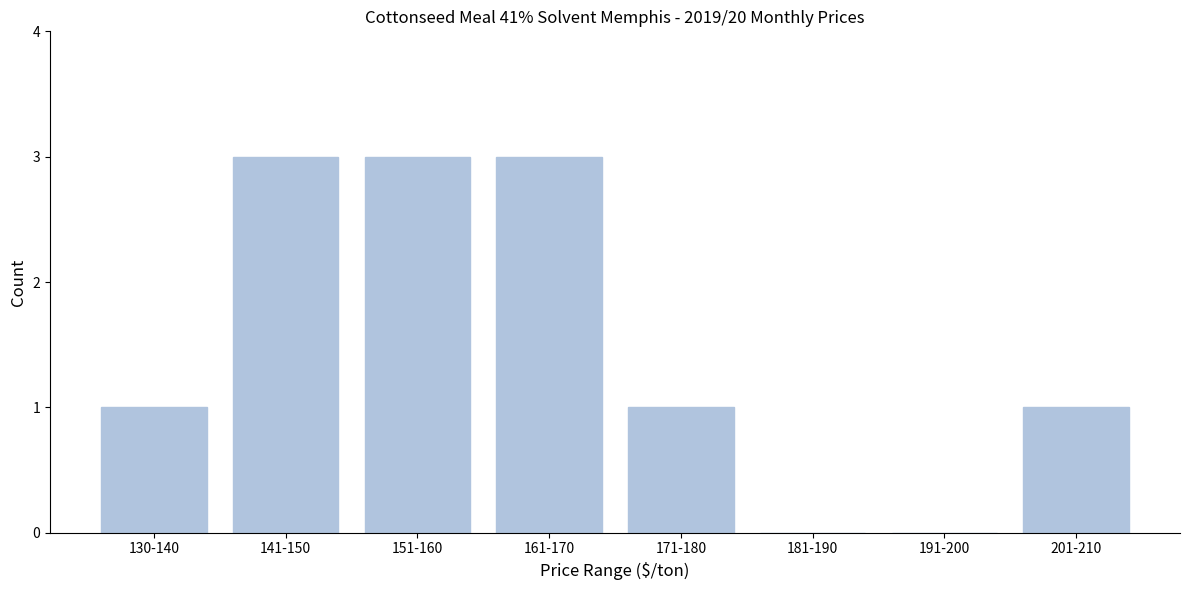

Reading left to right, extract all data points from this chart.

130-140=1	141-150=3	151-160=3	161-170=3	171-180=1	181-190=0	191-200=0	201-210=1